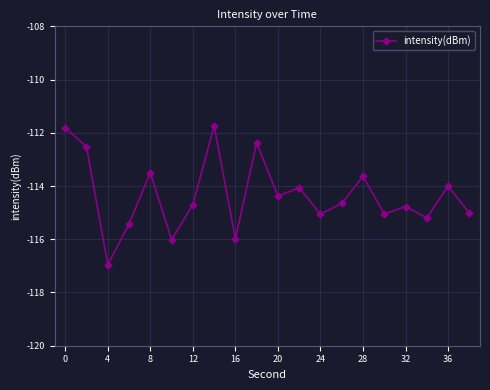

What is the value of the 14th point from the left?

-114.7